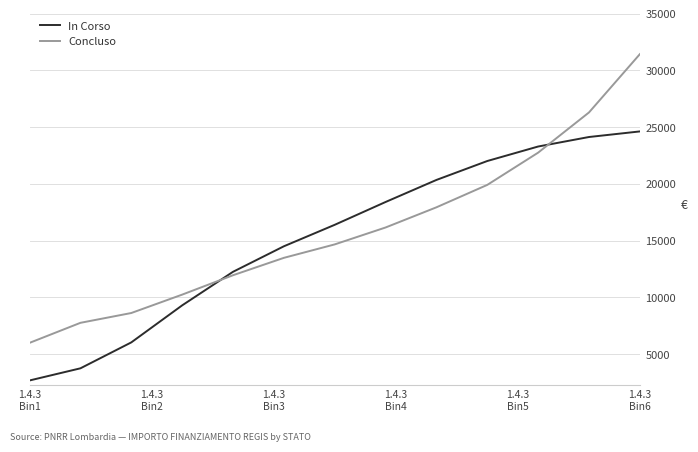

Rank the series by their maximum value, from highest to lowest.

Concluso, In Corso